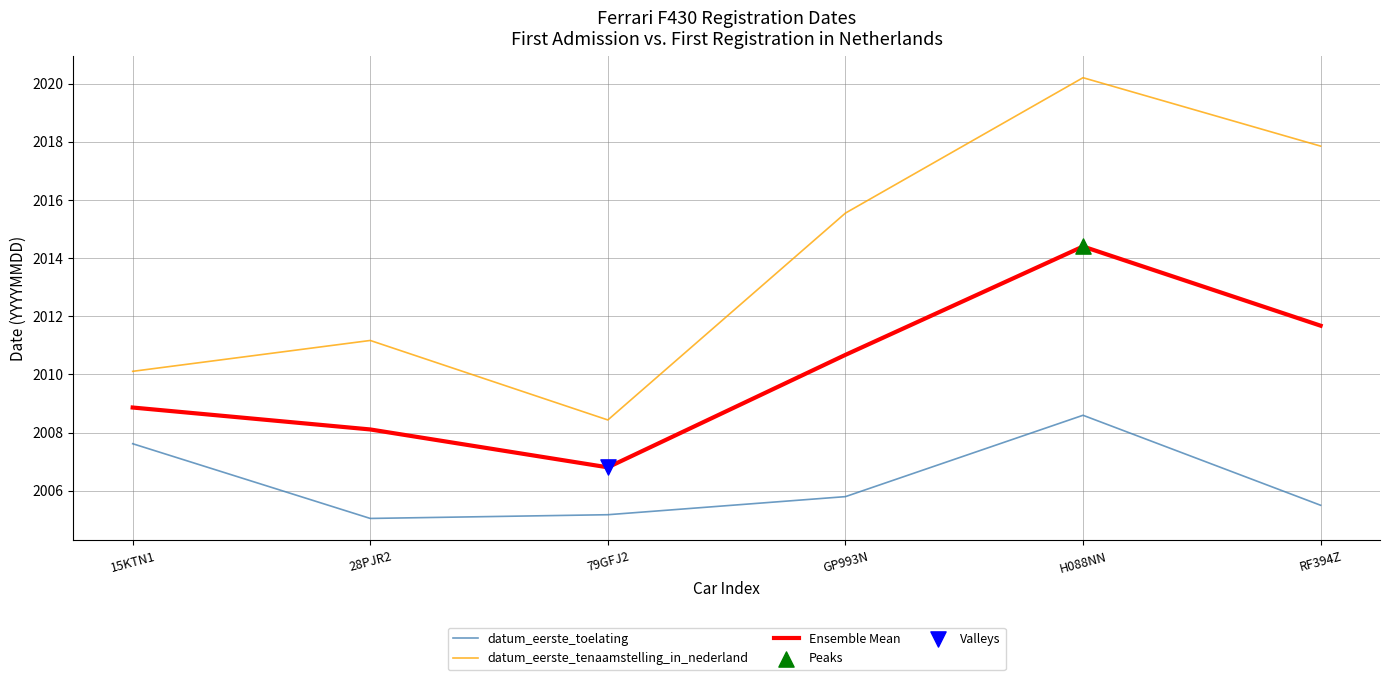

At which category is the sum across all series the highest?

H088NN